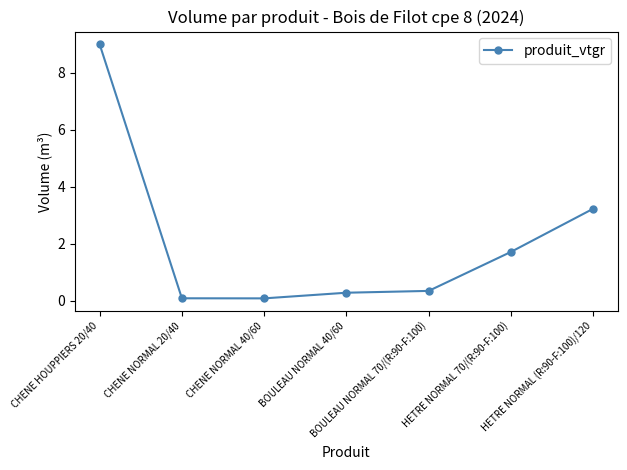

Which has a higher value, HETRE NORMAL (R:90-F:100)/120 or BOULEAU NORMAL 40/60?

HETRE NORMAL (R:90-F:100)/120